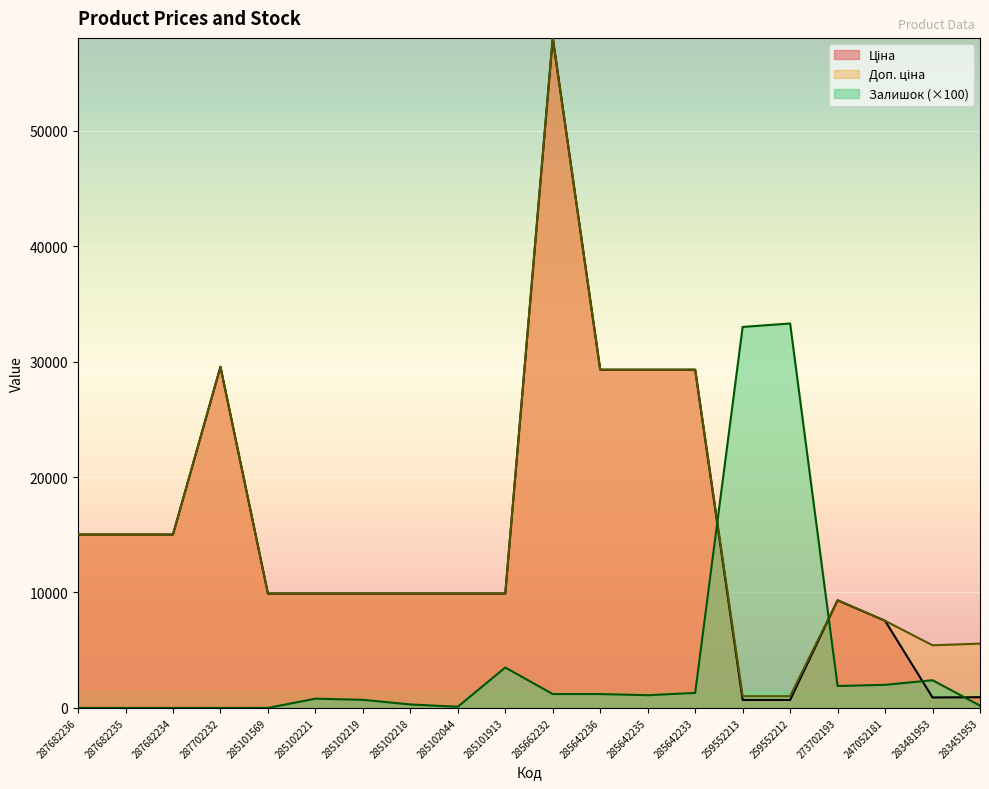

Is it true that Залишок equals 1200.0 at 285662232?

True